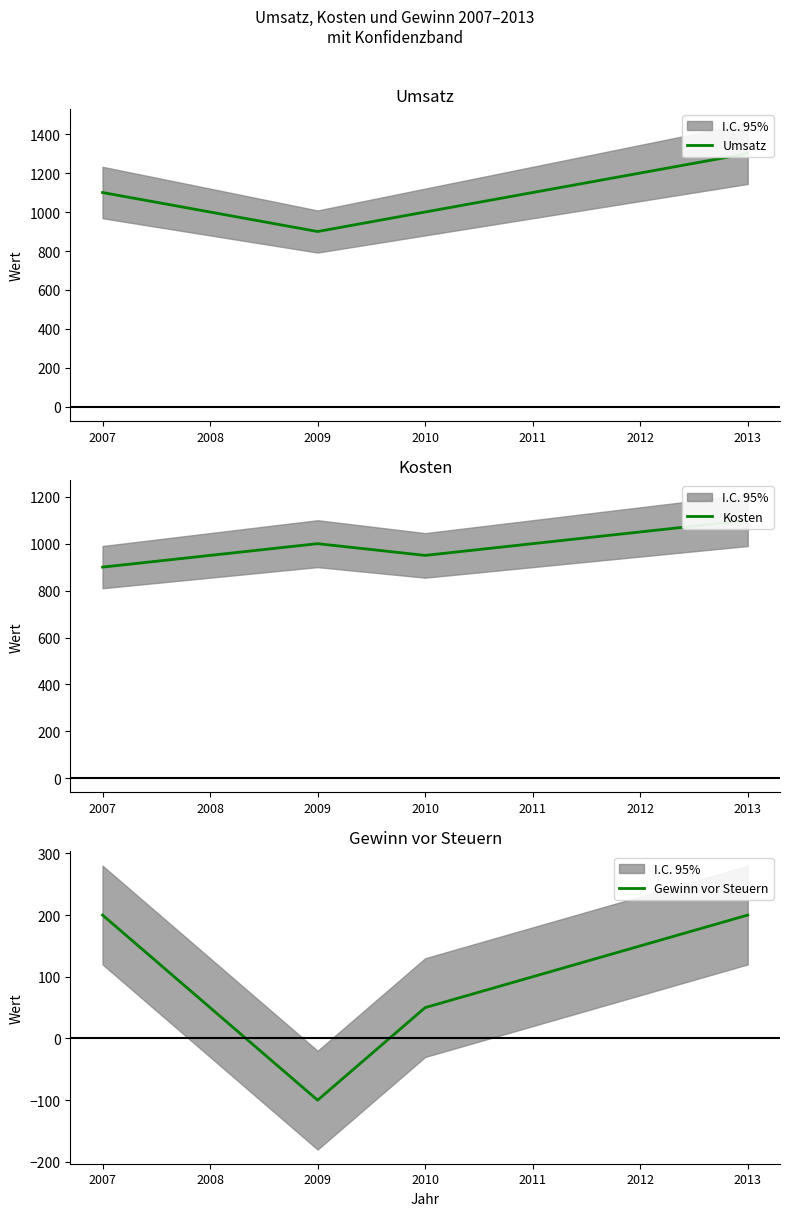

At which label is Umsatz closest to 1100?

2007